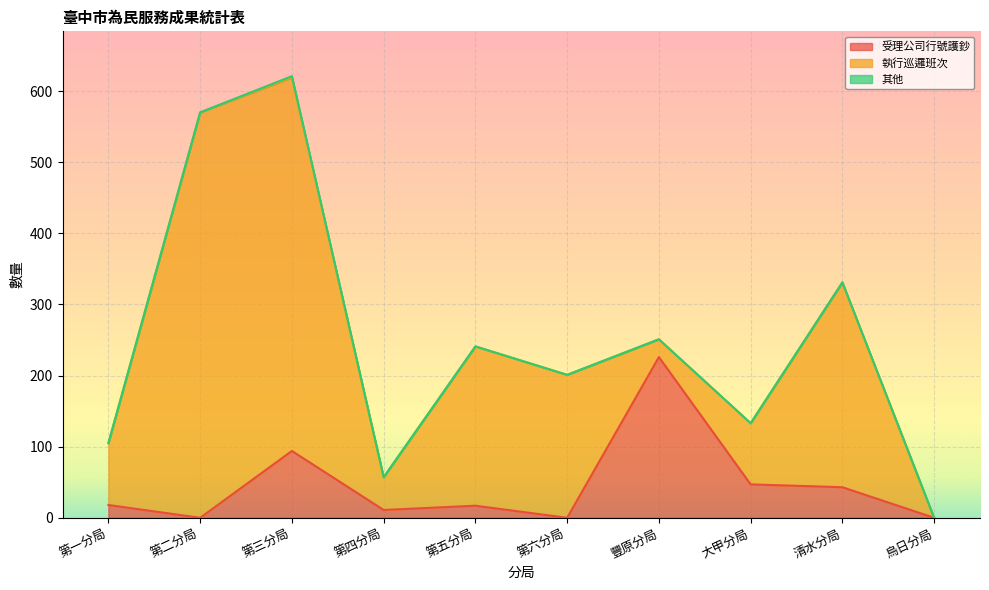

What is the sum of the 受理公司行號護鈔 values at 第三分局 and 第五分局?

111